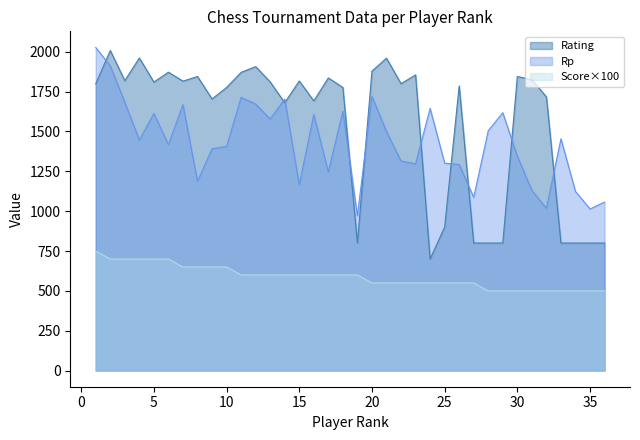

Reading left to right, transcribe all the data shown in this chart.

Rating: 1799	2008	1819	1961	1810	1872	1816	1845	1704	1776	1871	1907	1811	1680	1817	1692	1836	1776	800	1879	1960	1800	1855	700	900	1786	800	800	800	1845	1825	1717	800	800	800	800
Rp: 2027	1912	1683	1447	1613	1417	1668	1187	1391	1406	1714	1672	1578	1703	1166	1606	1246	1628	971	1721	1500	1315	1297	1645	1301	1293	1087	1505	1618	1345	1130	1018	1454	1124	1014	1057
Score: 750	700	700	700	700	700	650	650	650	650	600	600	600	600	600	600	600	600	600	550	550	550	550	550	550	550	550	500	500	500	500	500	500	500	500	500